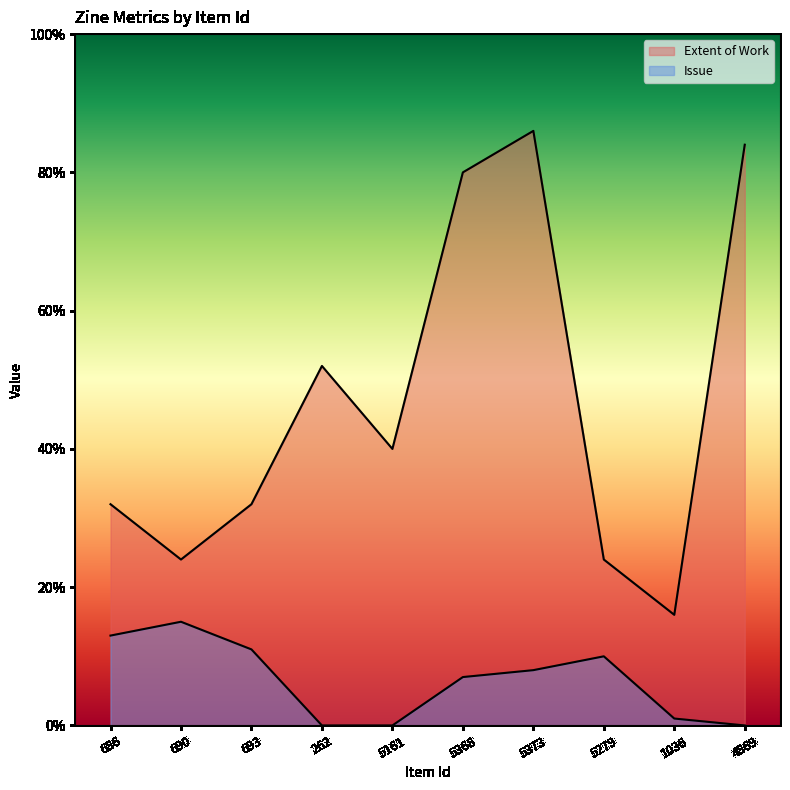

How many data points in Issue are less than 8?

5